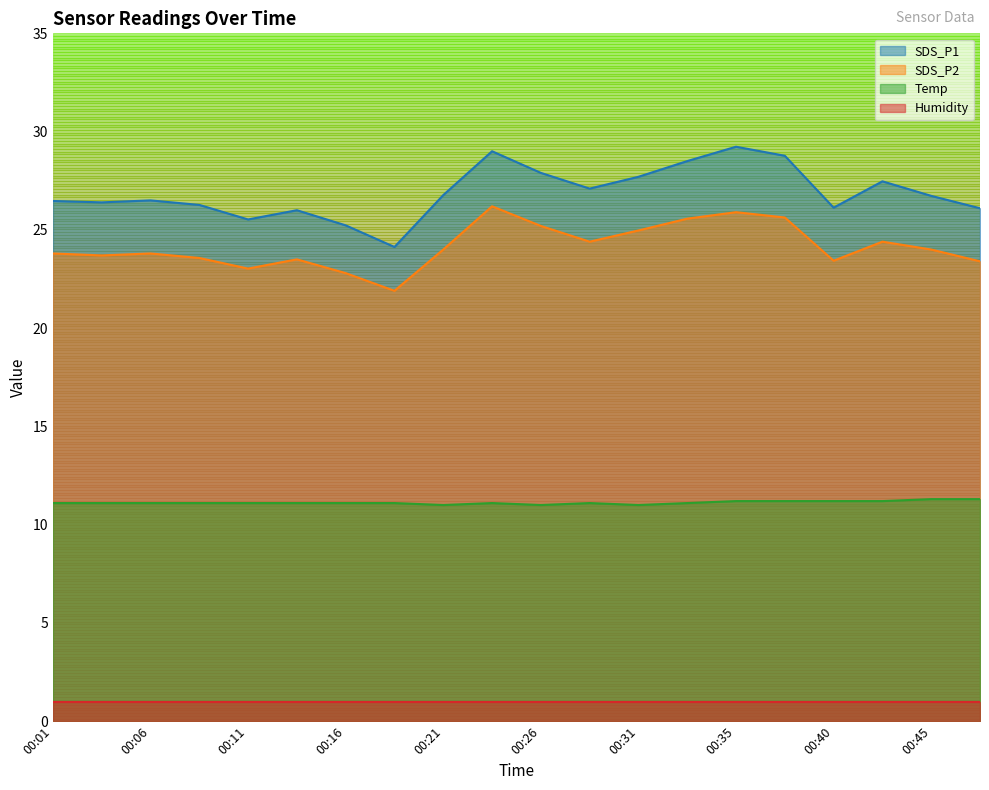

How many Temp values are between 11 and 12?

20